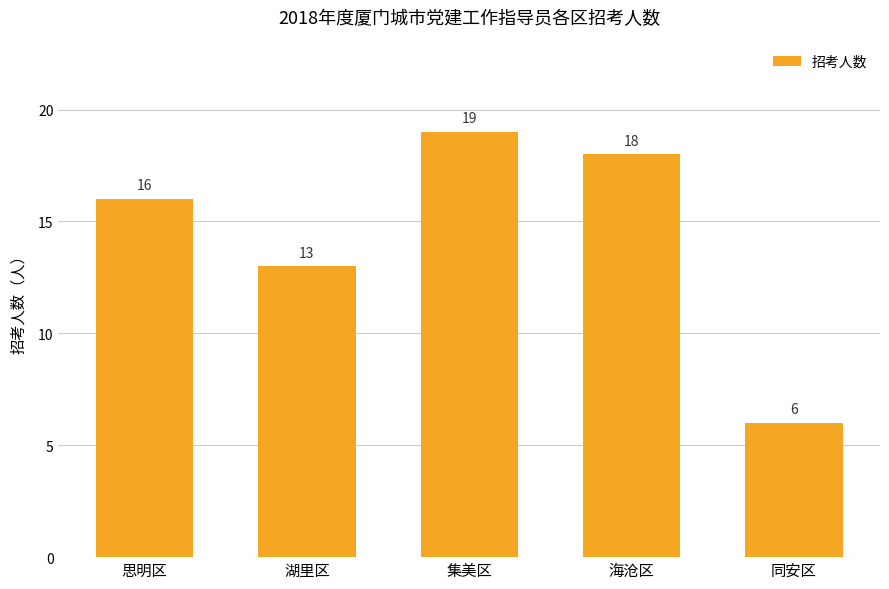

Reading right to left, list all the values displayed in this chart.

同安区=6	海沧区=18	集美区=19	湖里区=13	思明区=16